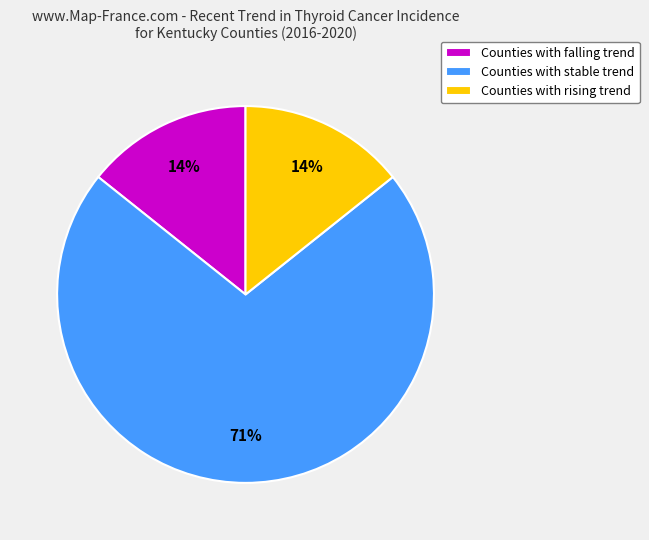

Is the sum of Counties with falling trend and Counties with stable trend greater than half?

Yes